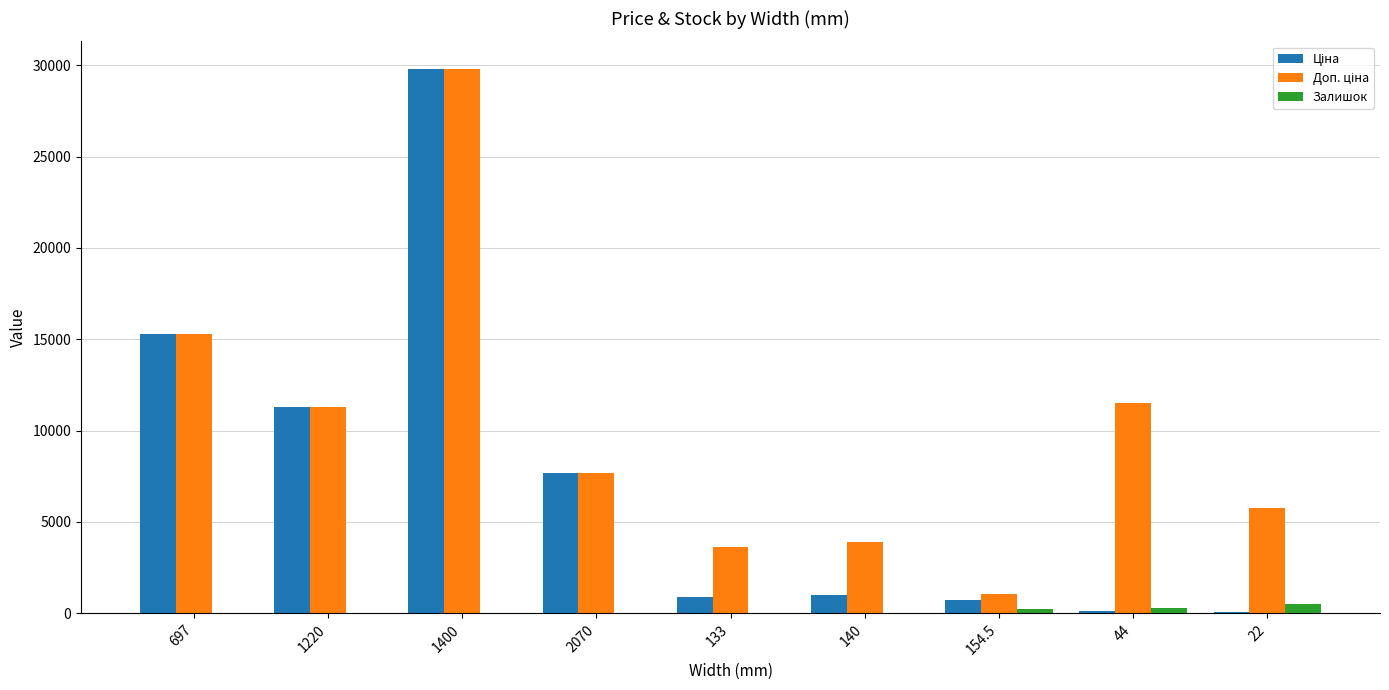

What is the spread (max minus min) of values at 154.5?

795.3